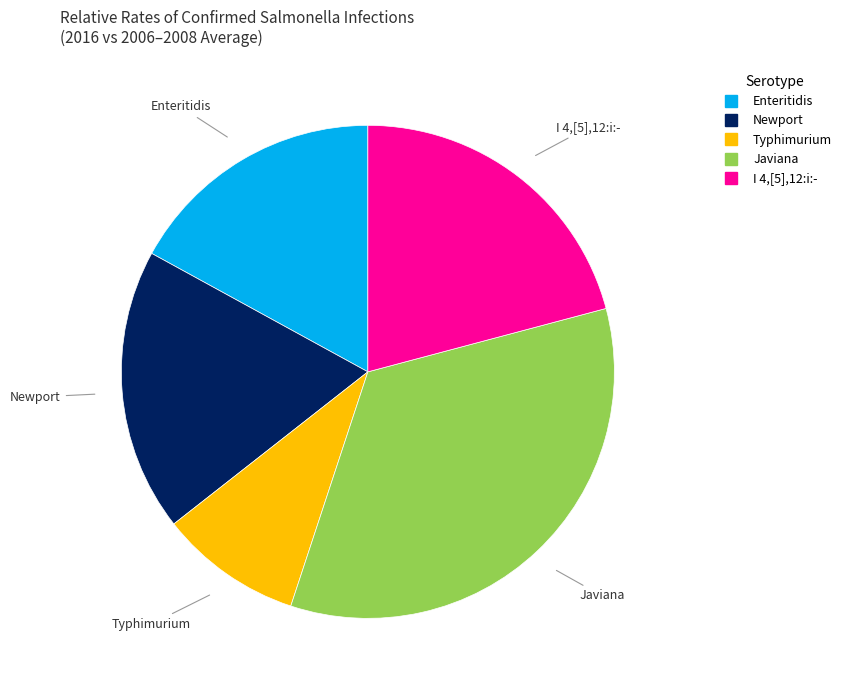

Which slice is the smallest?

Typhimurium